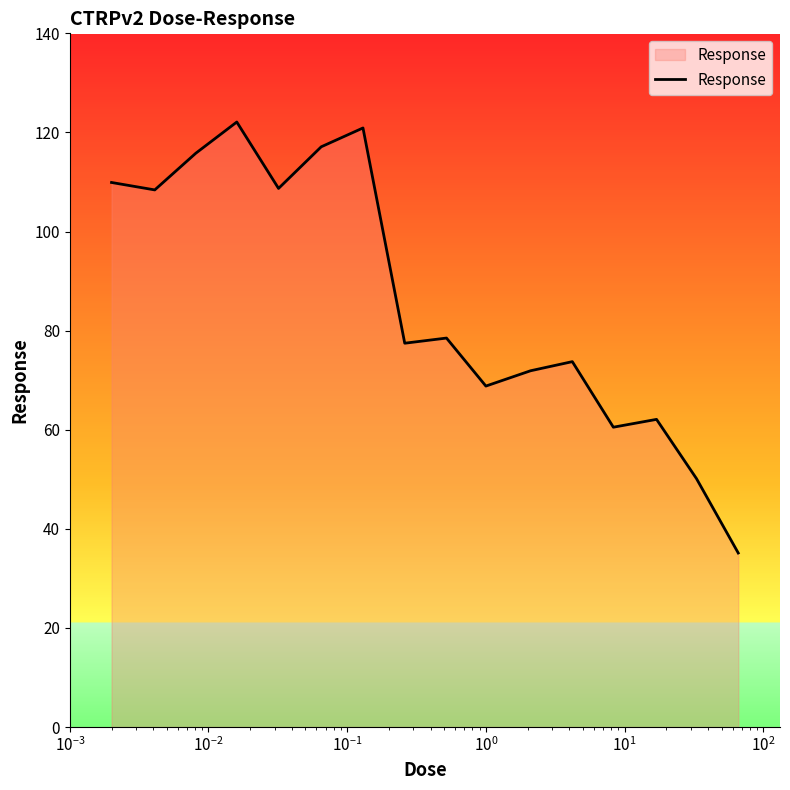

What is the minimum value shown in the chart?

35.1